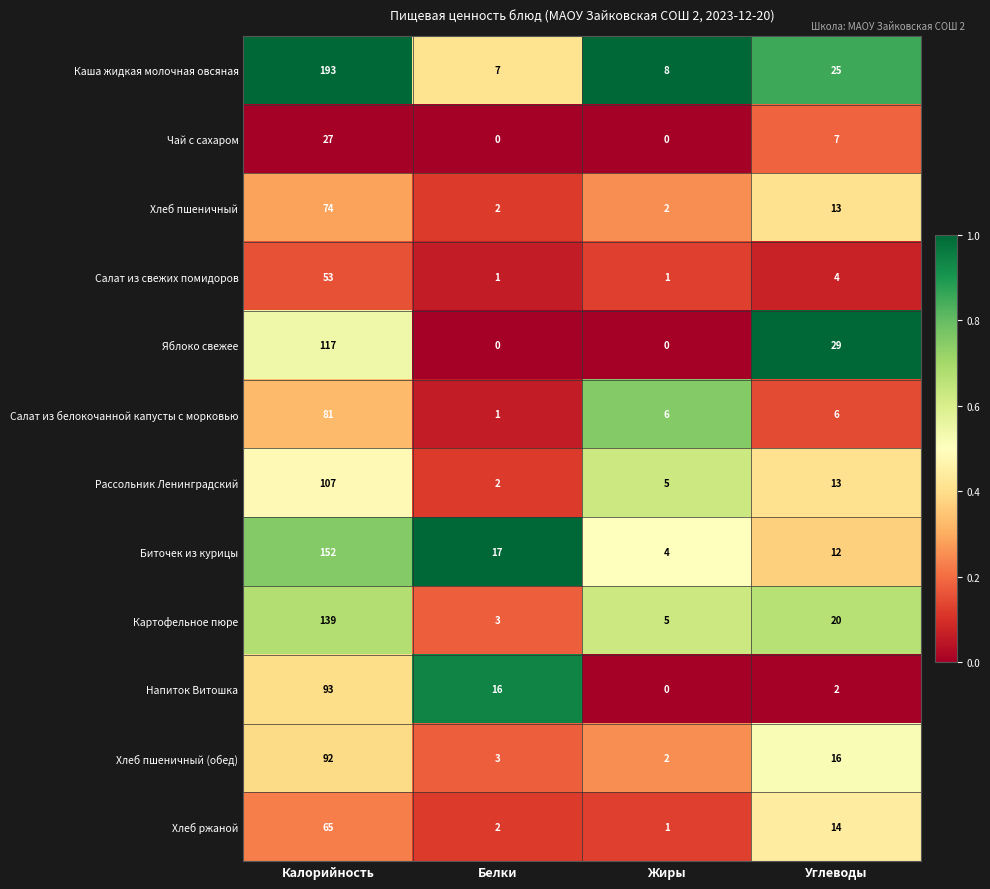

At Калорийность, list the series in order from smallest to largest.

Чай с сахаром, Салат из свежих помидоров, Хлеб ржаной, Хлеб пшеничный, Салат из белокочанной капусты с морковью, Хлеб пшеничный (обед), Напиток Витошка, Рассольник Ленинградский, Яблоко свежее, Картофельное пюре, Биточек из курицы, Каша жидкая молочная овсяная